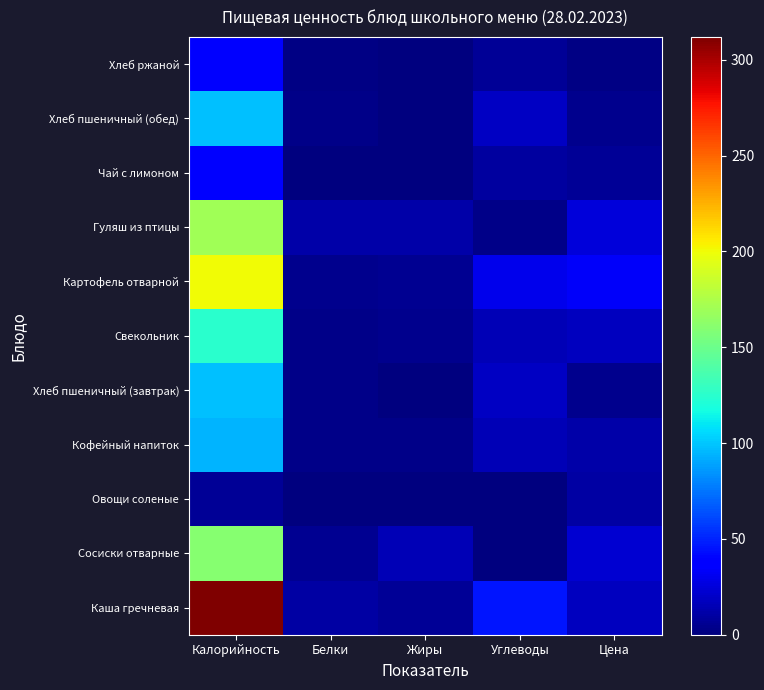

Rank the series by their maximum value, from lowest to highest.

Овощи соленые, Чай с лимоном, Хлеб ржаной, Кофейный напиток, Хлеб пшеничный (завтрак), Хлеб пшеничный (обед), Свекольник, Сосиски отварные, Гуляш из птицы, Картофель отварной, Каша гречневая